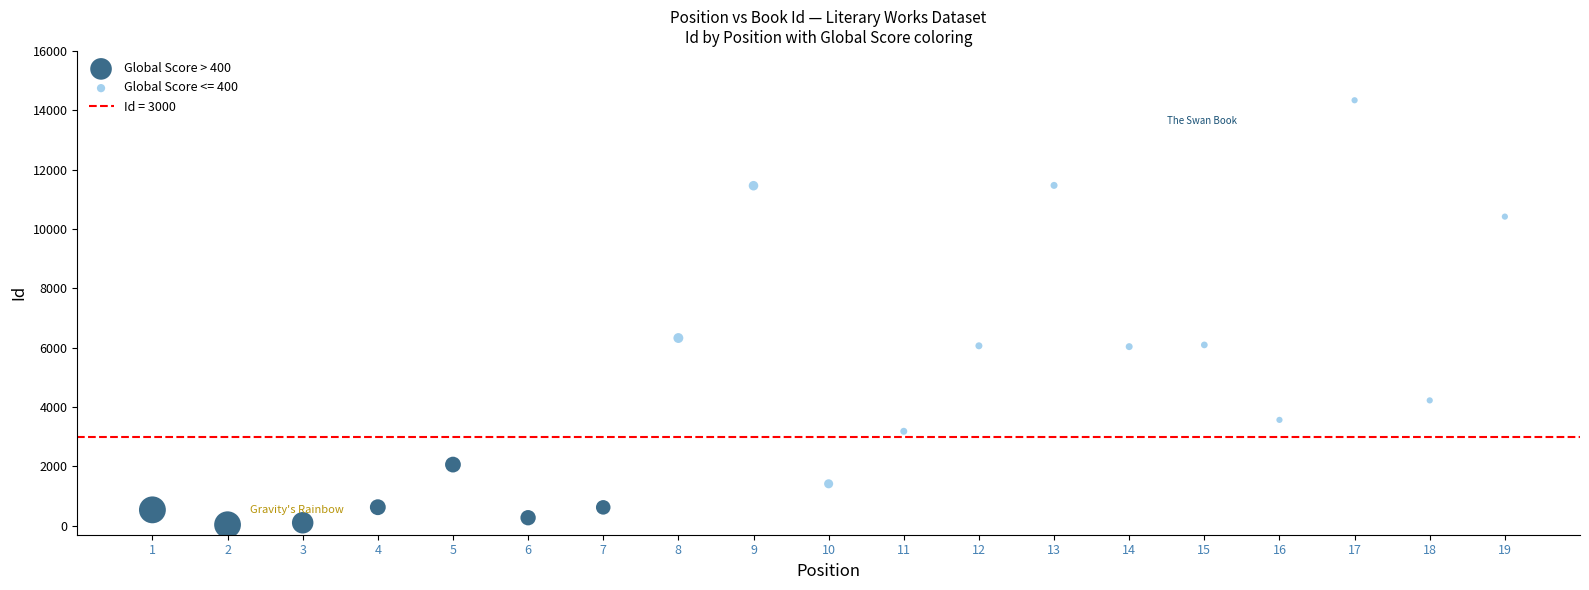

Which series contains the highest Y value?

Global Score <= 400